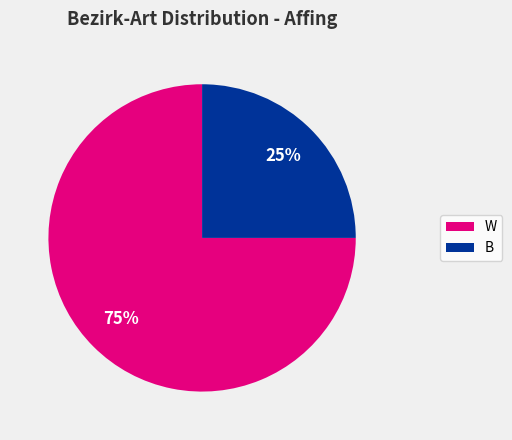

To the nearest percent, what is the combined percentage of W and B?

100%